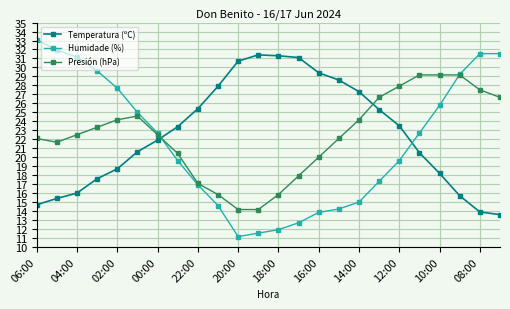

Which series has the widest spread of values?

Humidade (%)